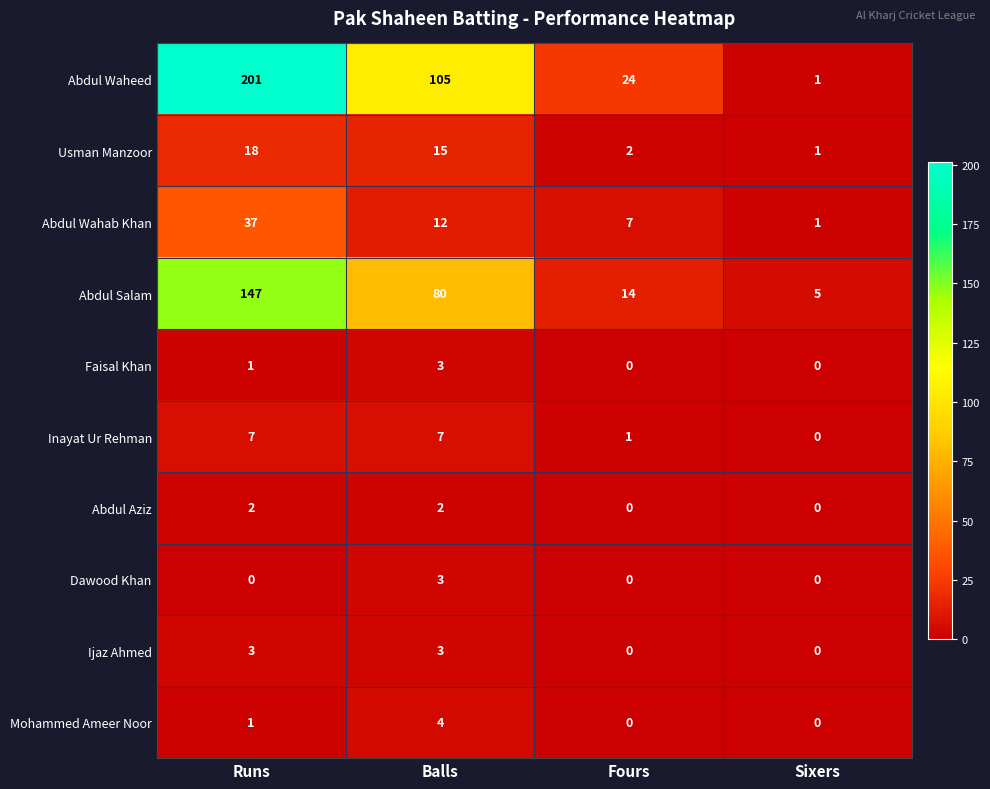

Between Runs and Balls, which series saw the biggest shift?

Abdul Waheed